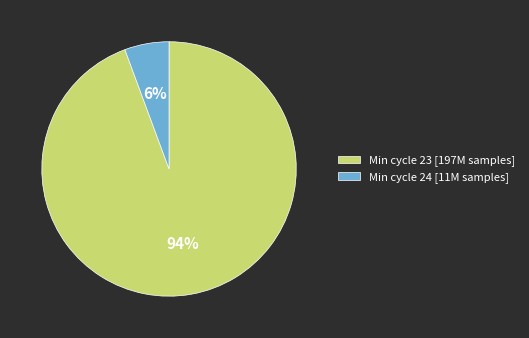

How many slices are in this pie chart?

2